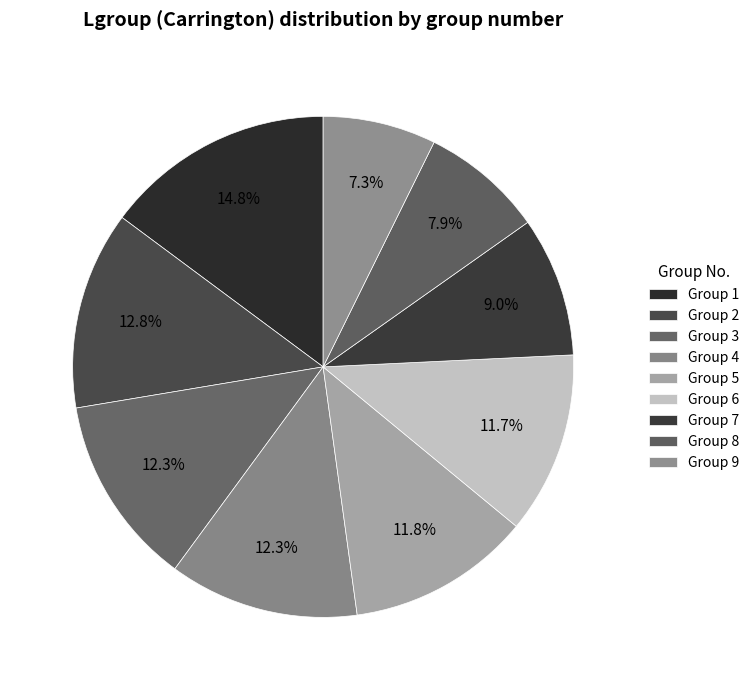

Count the number of slices in the pie.

9